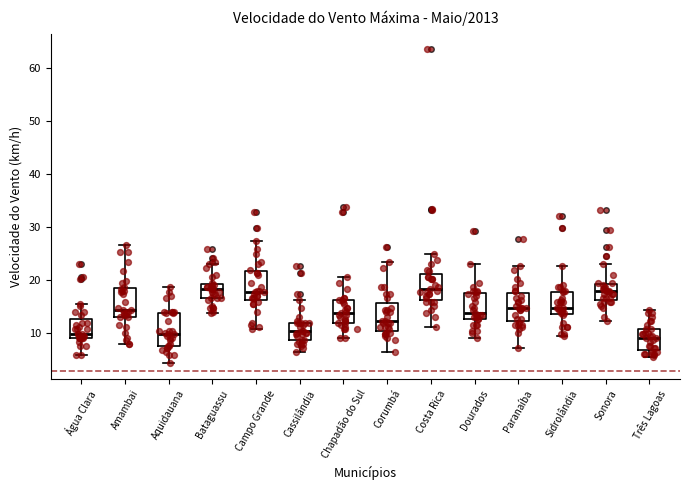

Reading left to right, read every box against the y-axis: the position of its median line, the range the box covers, and the ends of its whiskers. The values are not printed on the chart, so give them approximately, as read against the axis.

Água Clara: median 10, box 9 to 13, whiskers 6 to 15
Amambai: median 14, box 13 to 19, whiskers 8 to 27
Aquidauana: median 10, box 8 to 14, whiskers 4 to 19
Bataguassu: median 18, box 17 to 19, whiskers 14 to 23
Campo Grande: median 18, box 16 to 22, whiskers 11 to 27
Cassilândia: median 10, box 9 to 12, whiskers 6 to 16
Chapadão do Sul: median 14, box 12 to 16, whiskers 9 to 21
Corumbá: median 12, box 10 to 16, whiskers 6 to 23
Costa Rica: median 18, box 16 to 21, whiskers 11 to 25
Dourados: median 14, box 13 to 17, whiskers 9 to 23
Paranaíba: median 15, box 12 to 17, whiskers 7 to 23
Sidrolândia: median 15, box 14 to 18, whiskers 9 to 23
Sonora: median 18, box 16 to 19, whiskers 12 to 23
Três Lagoas: median 9, box 7 to 11, whiskers 5 to 14